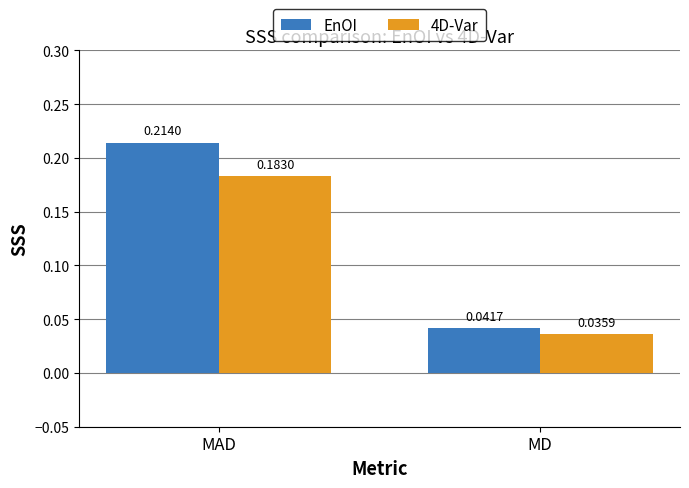

At which category does the chart reach its minimum across all series?

MD